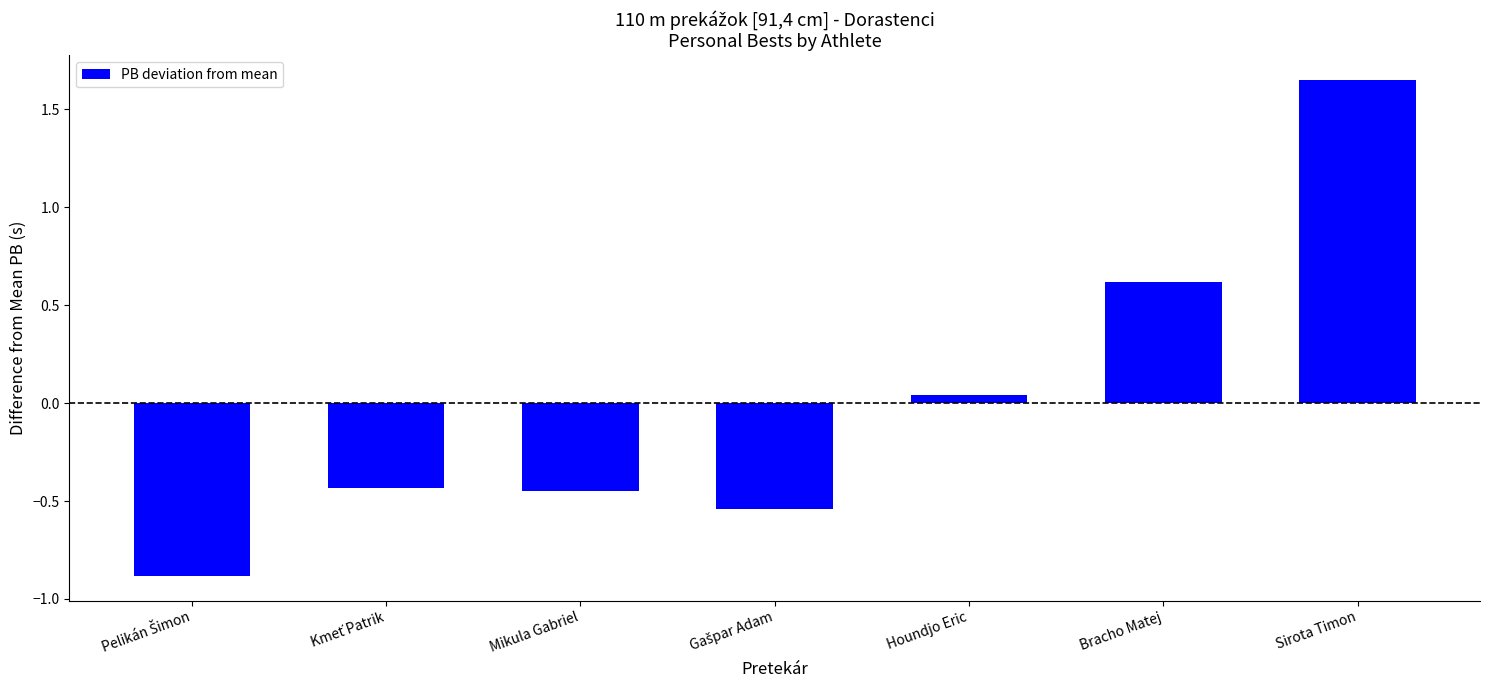

What is the label of the 7th bar from the left?

Sirota Timon